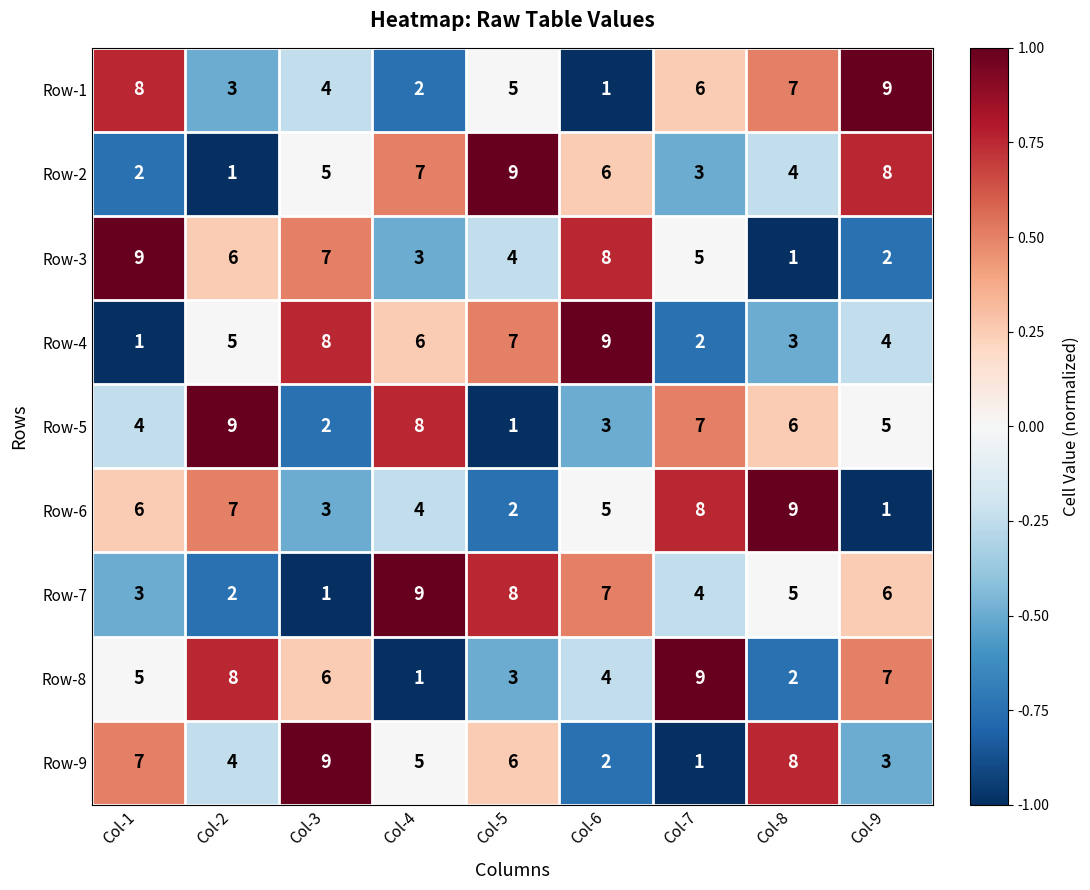

The value of Row-5 at Col-8 is 4. True or false?

False